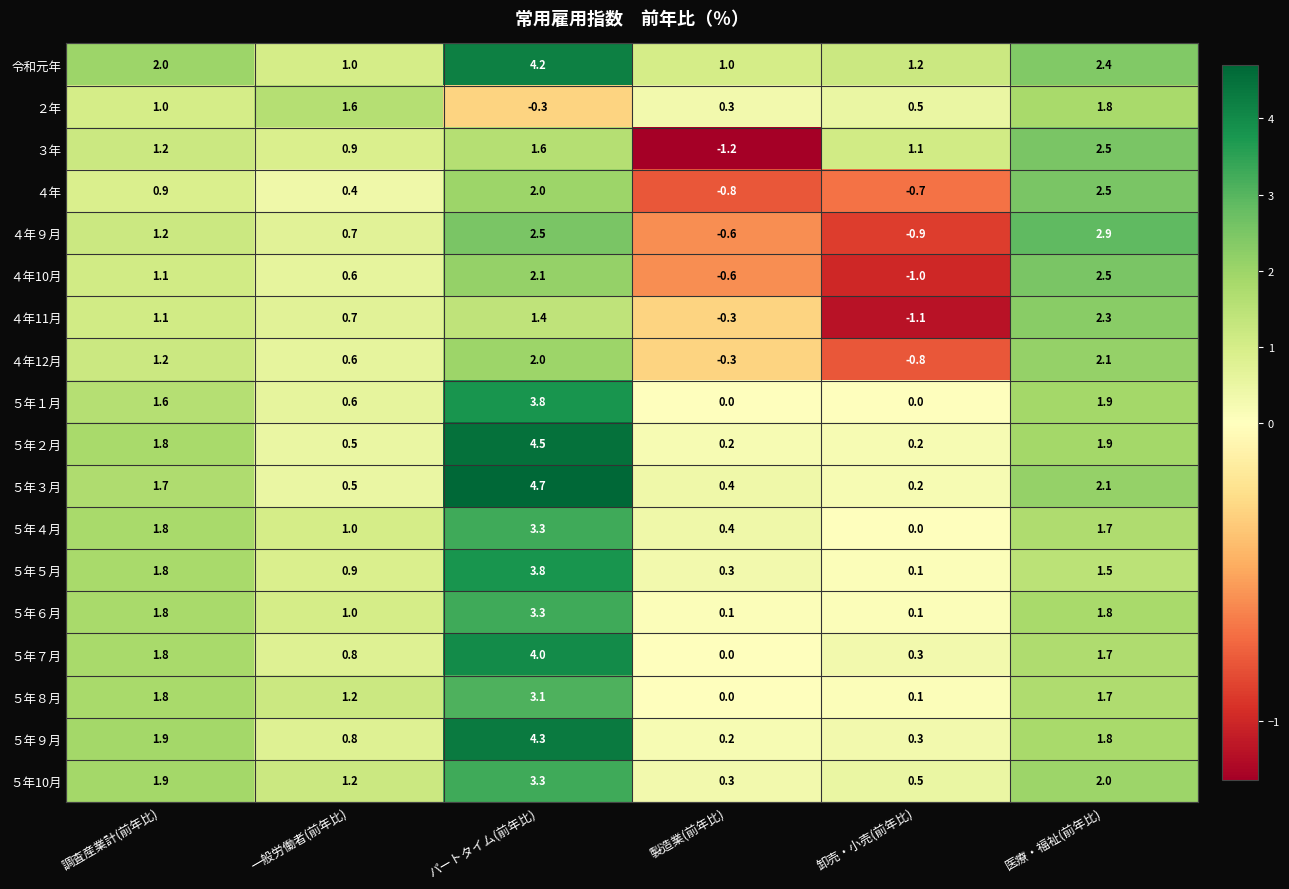

What is the difference between the ４年12月 values at 卸売・小売(前年比) and 製造業(前年比)?

0.5